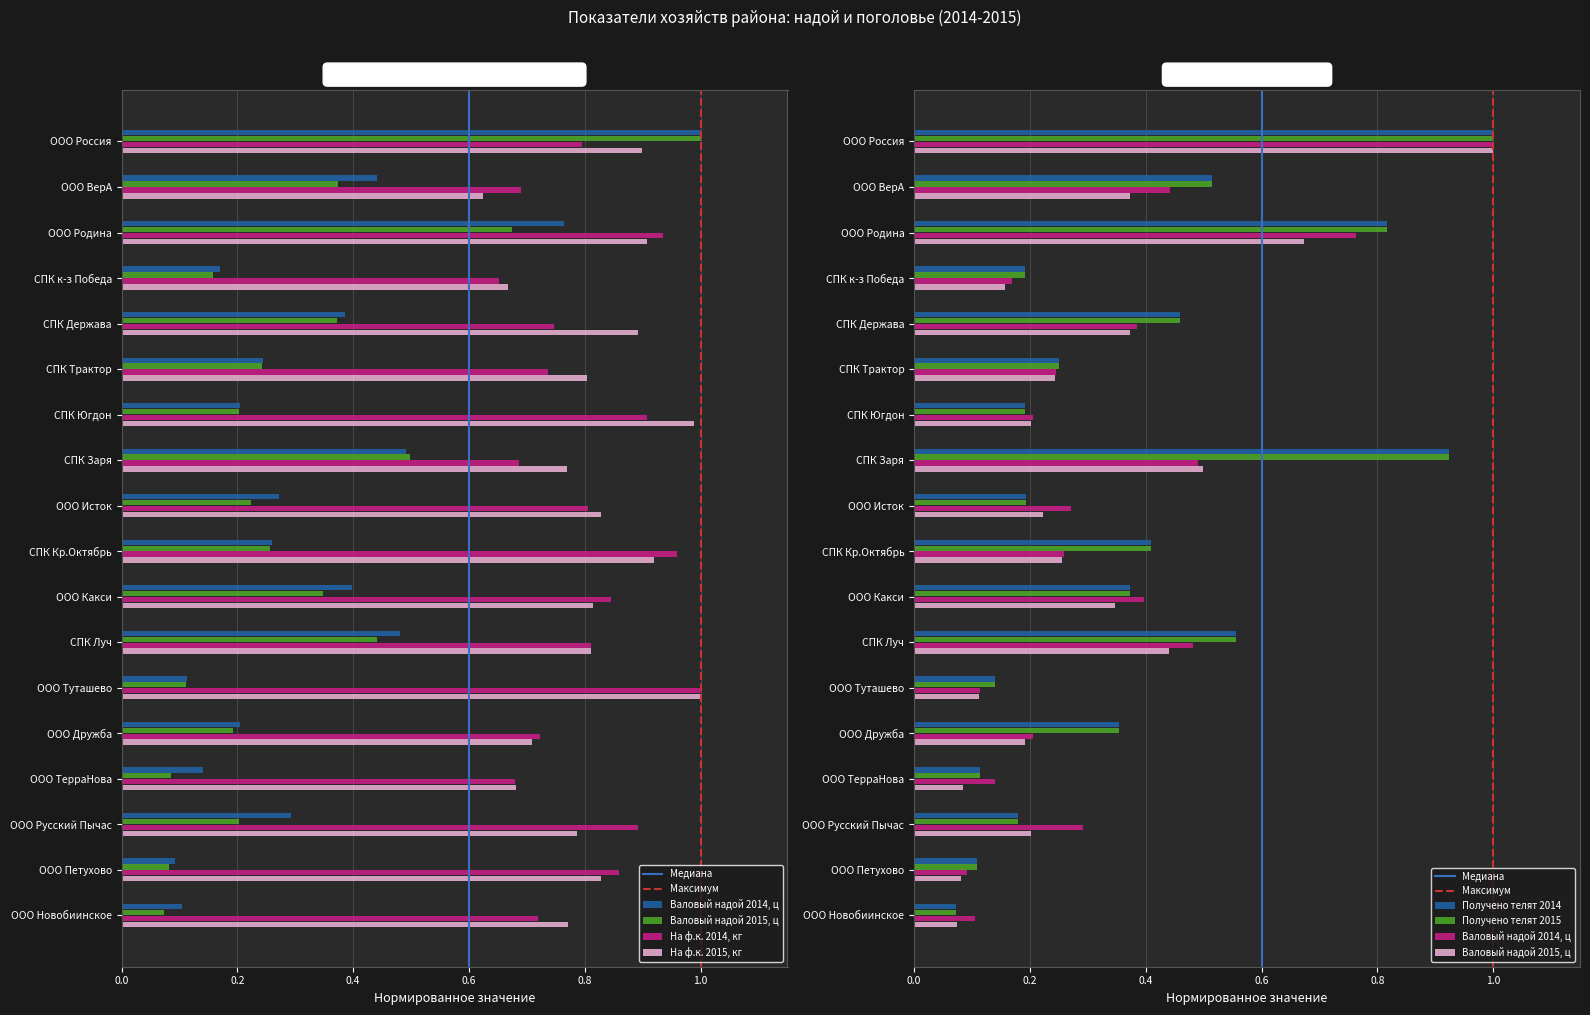

What is the difference between the second highest and minimum values in the Получено телят 2015 series?

0.9